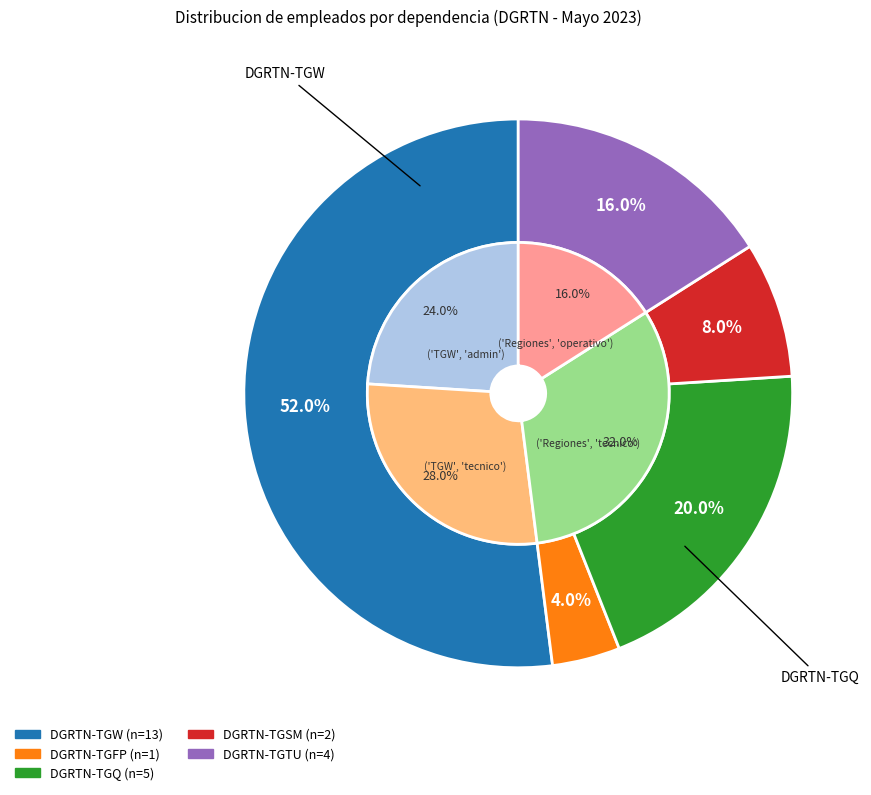

Does DGRTN-TGW represent more than half of the total?

Yes